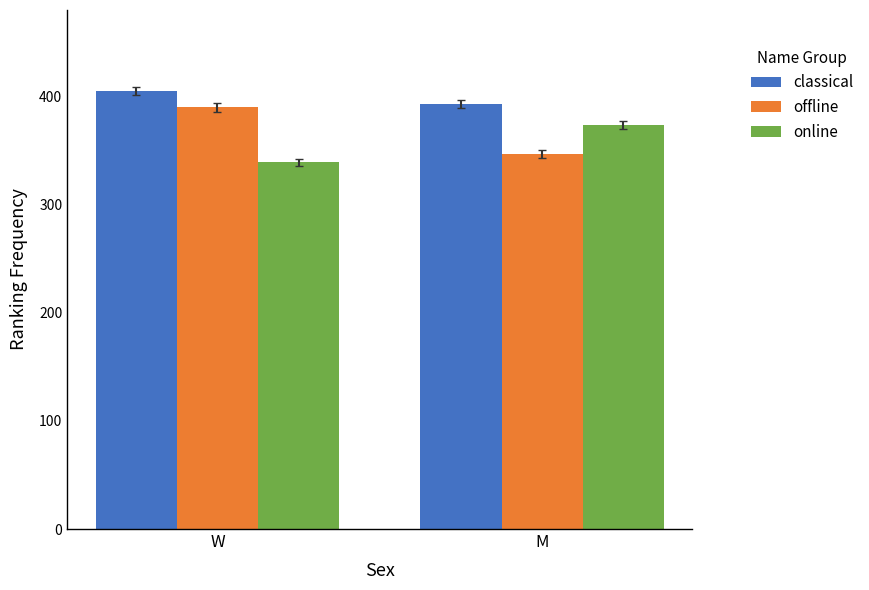

What is the difference between the highest and lowest values at W?

66